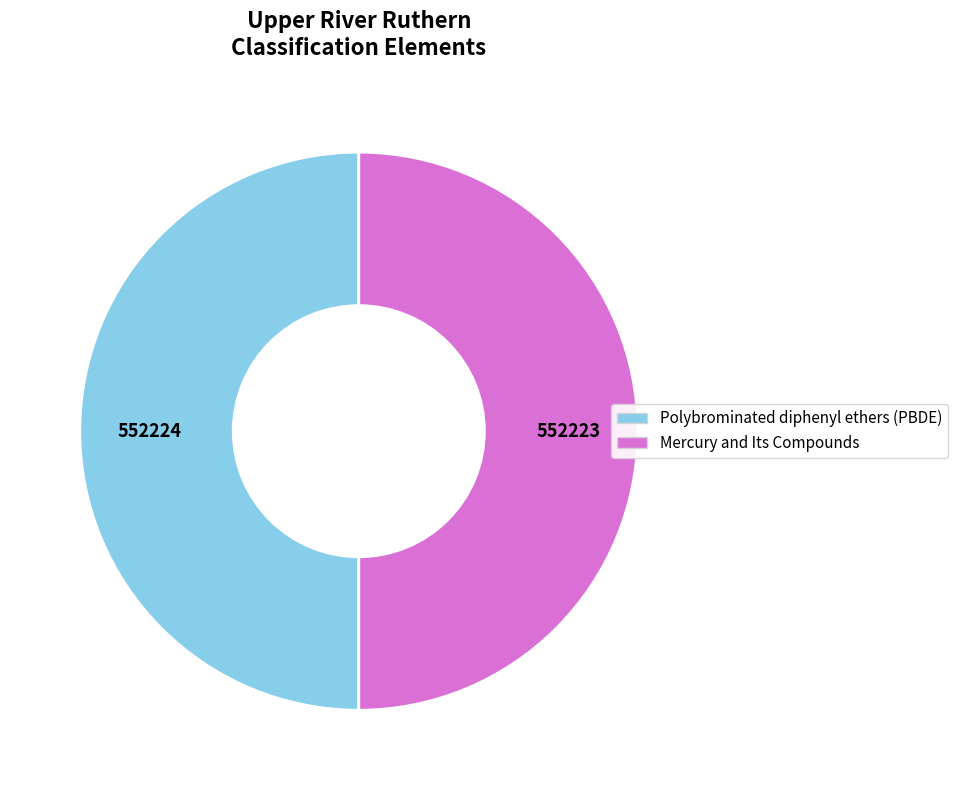

Is it true that Mercury and Its Compounds is 50% of the pie?

True